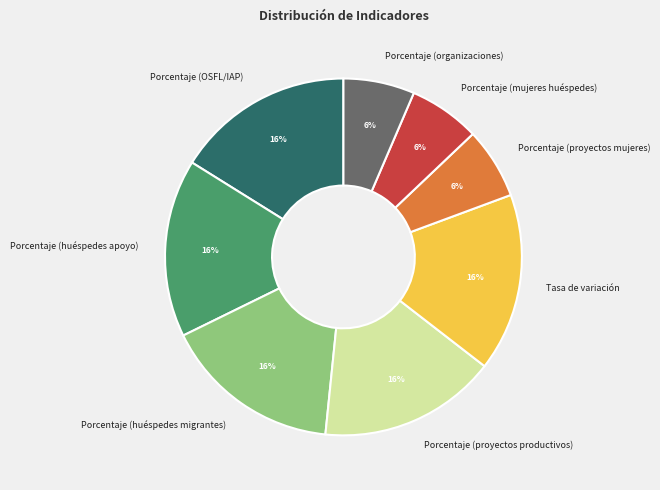

To the nearest percent, what percentage of the pie is Porcentaje (proyectos productivos)?

16%